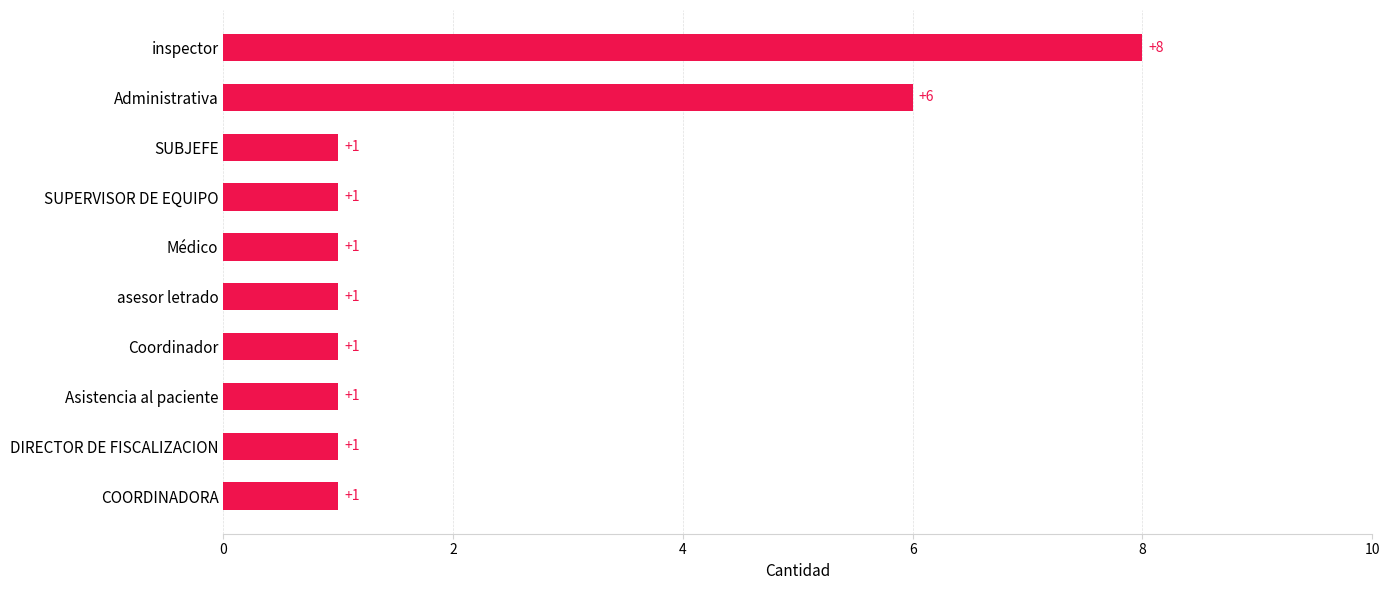

Is it true that the value at SUBJEFE is 1?

True